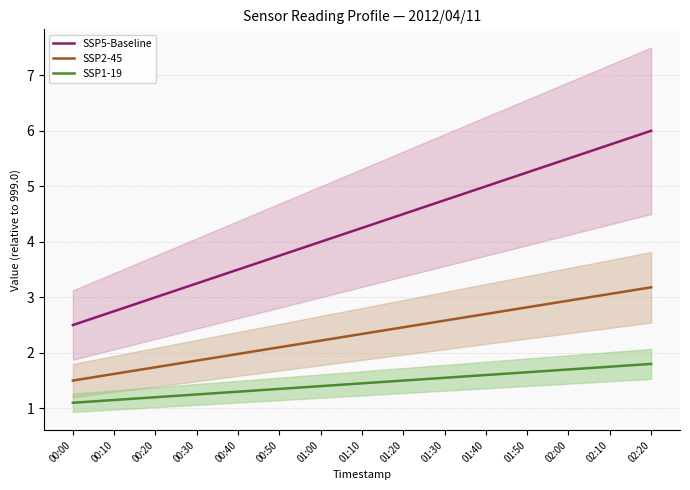

True or false: SSP1-19 has more than 0 interior local peaks.

False